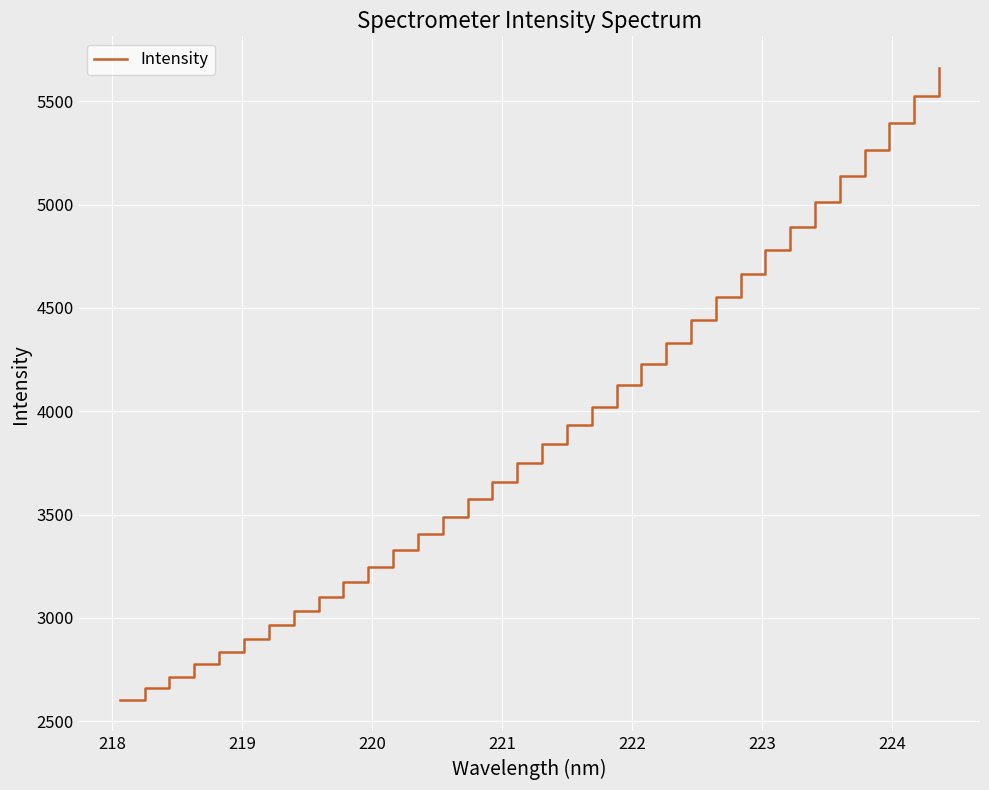

What is the maximum value shown in the chart?

5661.4